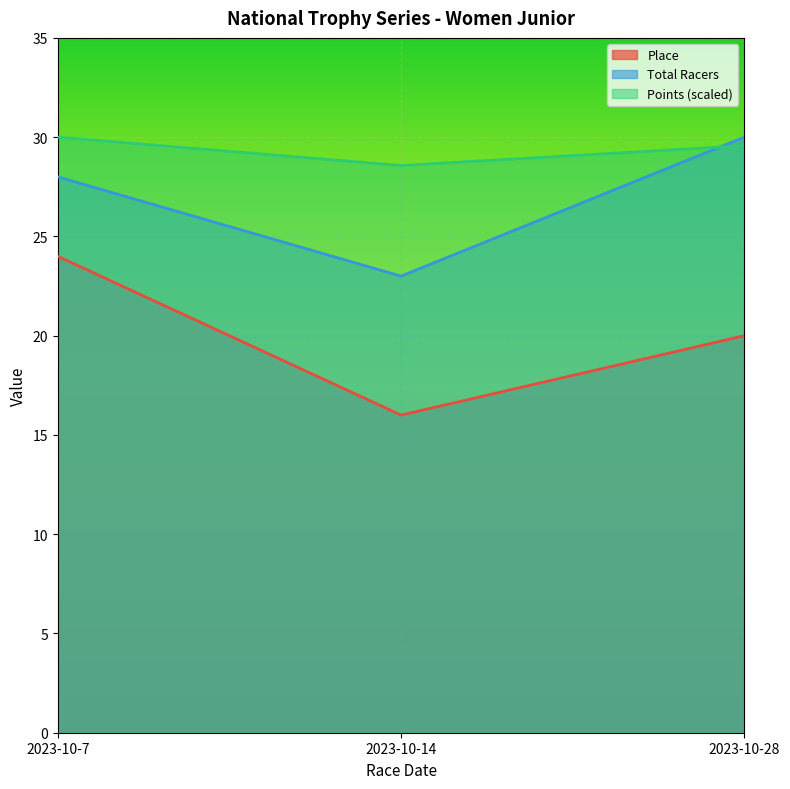

What is the value of the Place point at the 1st from the left?

24.0